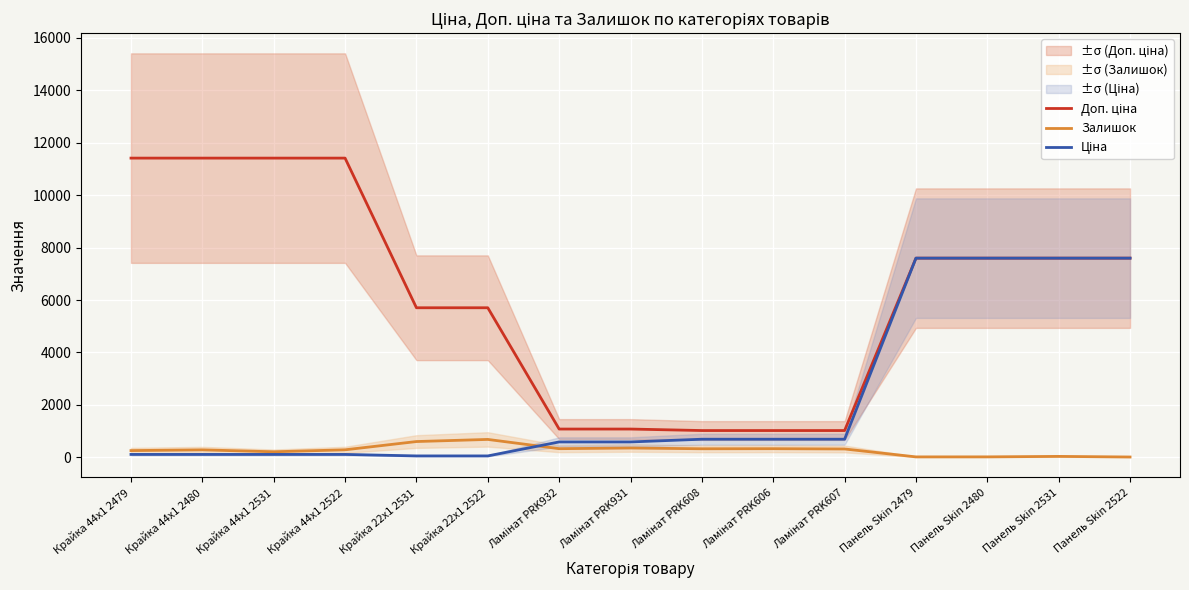

What is the value of the Залишок point at the 4th from the left?

290.0